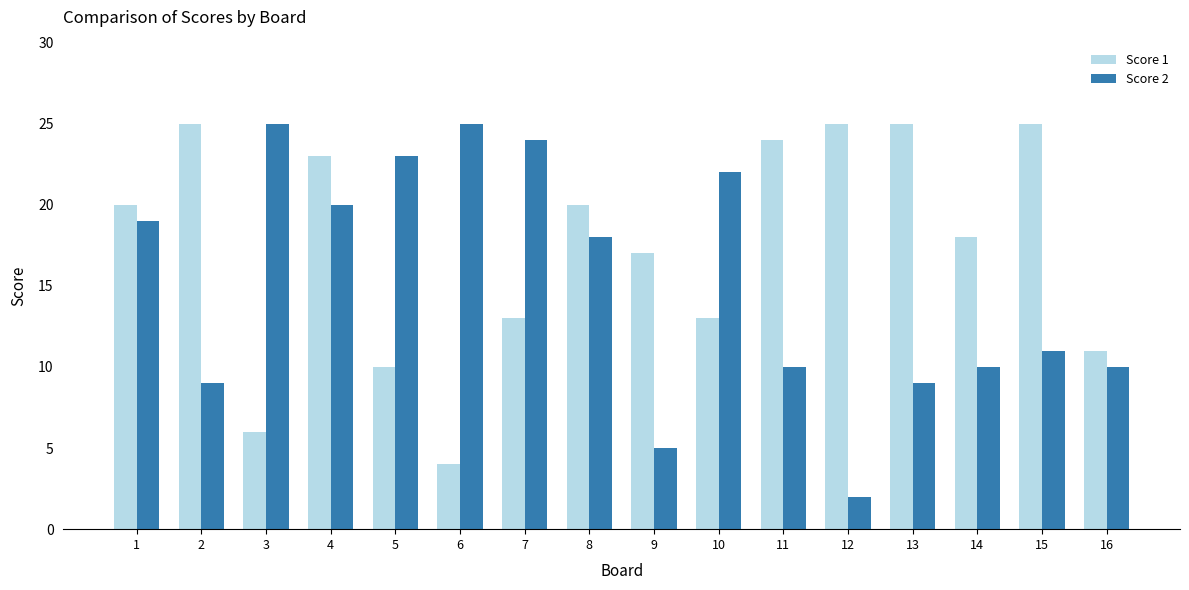

Reading right to left, what are all the values shown in this chart?

Score 1: 11	25	18	25	25	24	13	17	20	13	4	10	23	6	25	20
Score 2: 10	11	10	9	2	10	22	5	18	24	25	23	20	25	9	19